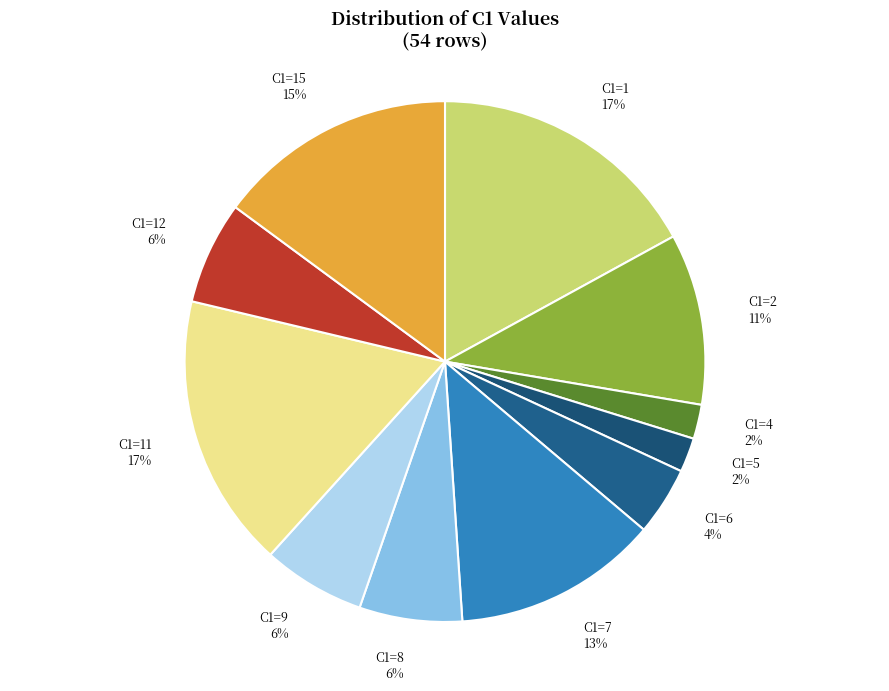

True or false: C1=15 accounts for 27% of the total.

False